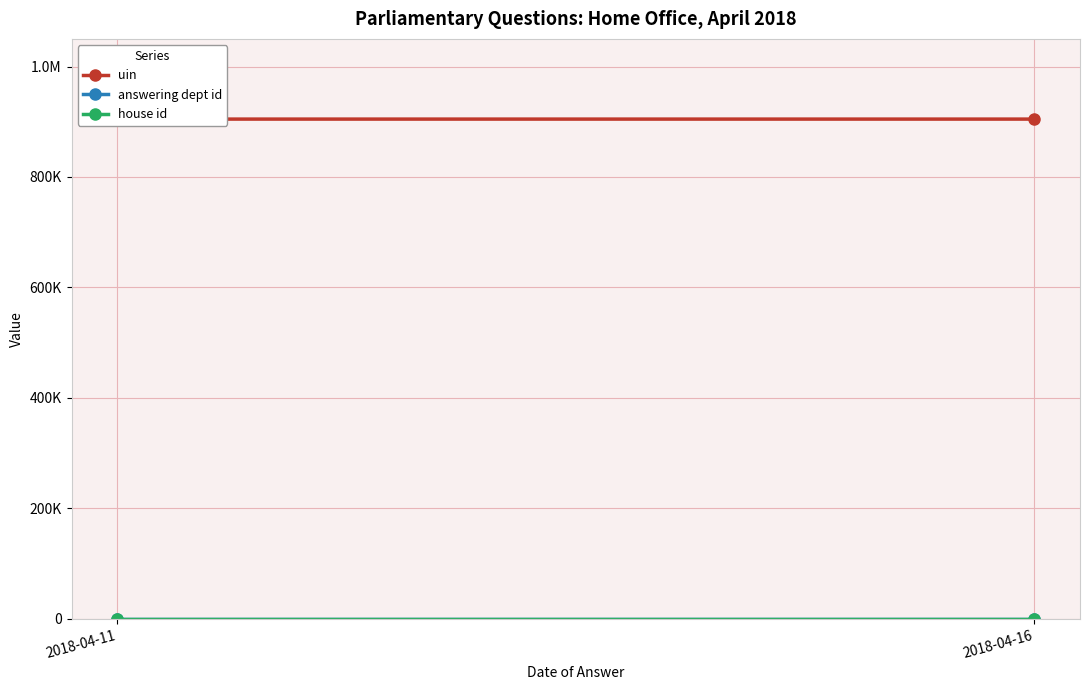

What is the maximum value shown in the chart?

904760